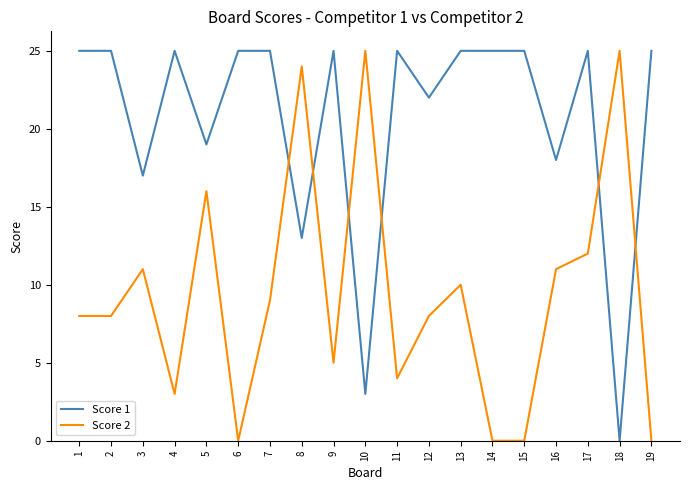

What is the difference between the highest and lowest values at 14?

25